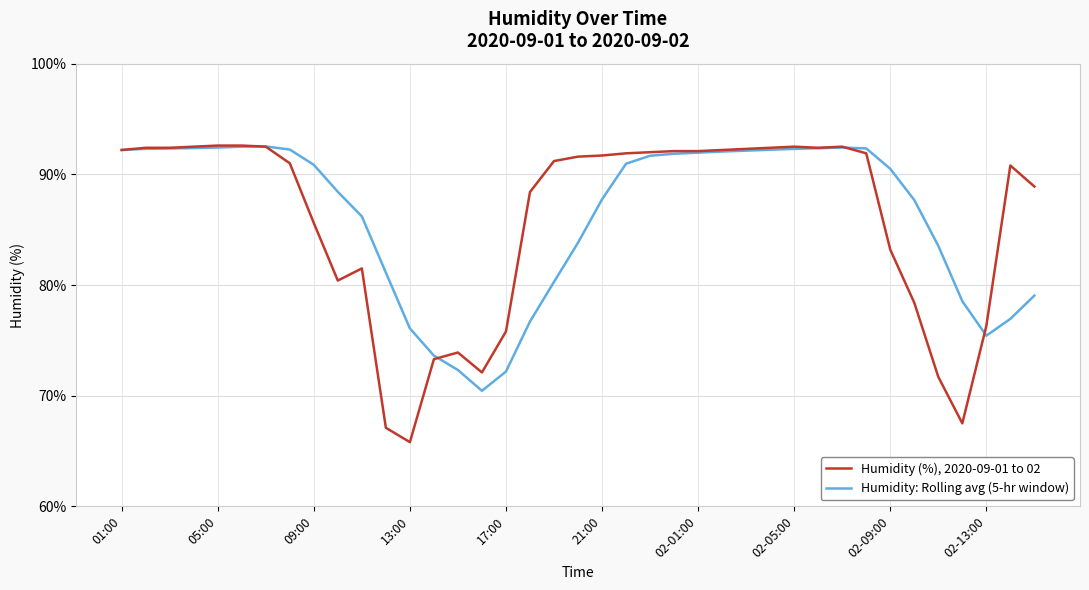

List the series in order of their overall mean, highest first.

Humidity: Rolling avg (5-hr window), Humidity (%), 2020-09-01 to 02